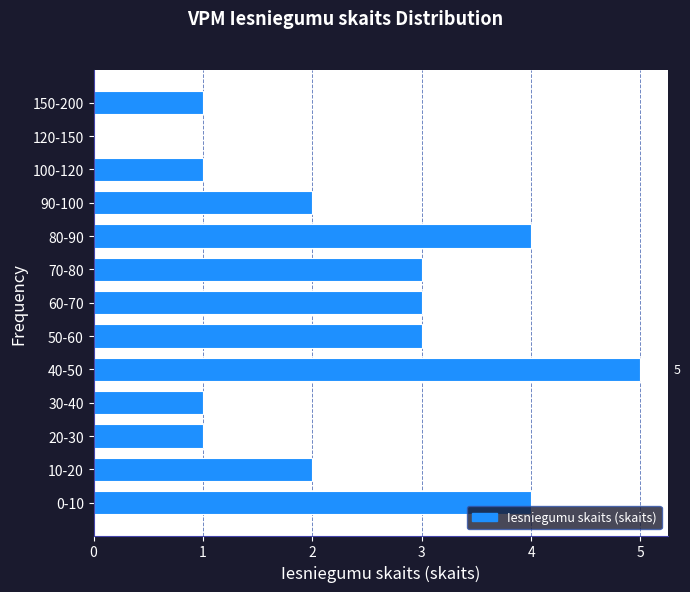

Reading bottom to top, what are all the values shown in this chart?

0-10=4	10-20=2	20-30=1	30-40=1	40-50=5	50-60=3	60-70=3	70-80=3	80-90=4	90-100=2	100-120=1	120-150=0	150-200=1